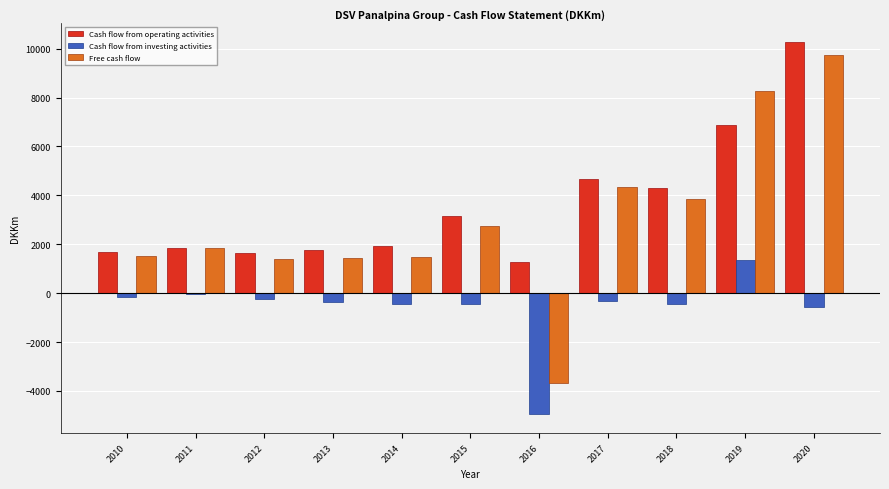

What is the sum of all Cash flow from investing activities values?

-6581